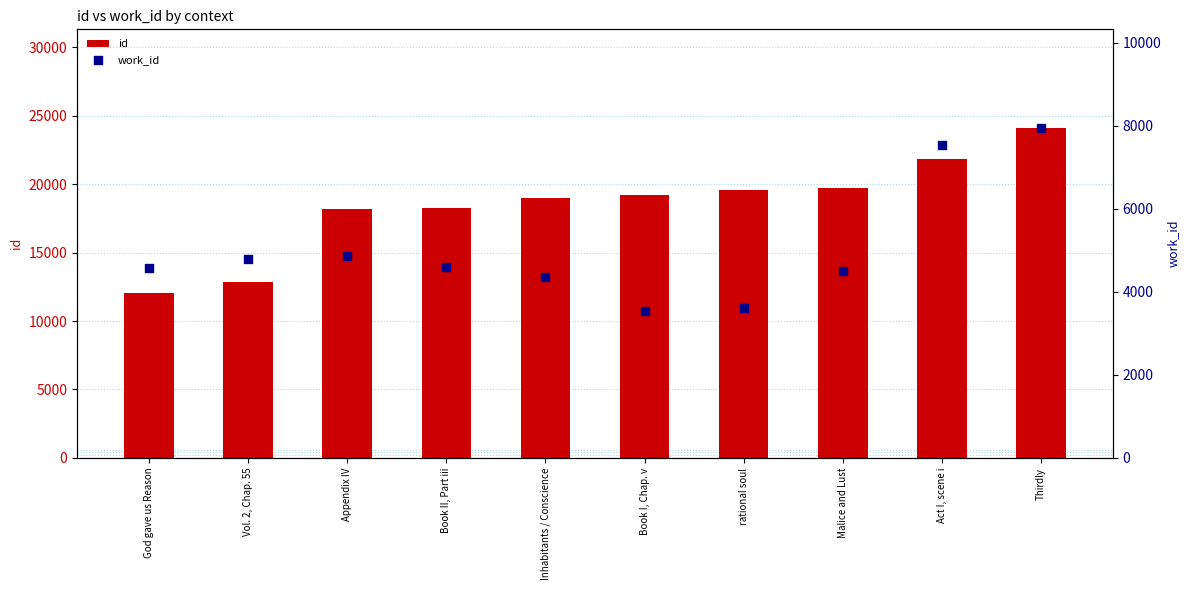

What is the total value across all series at rational soul?

23177